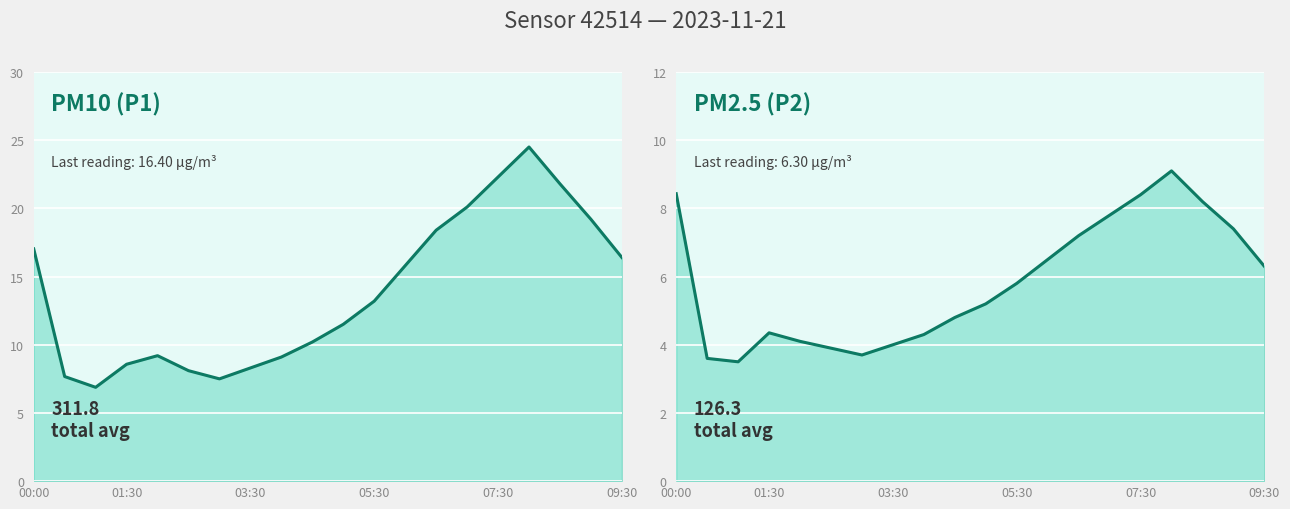

How many data points in P2 are less than 5?

9